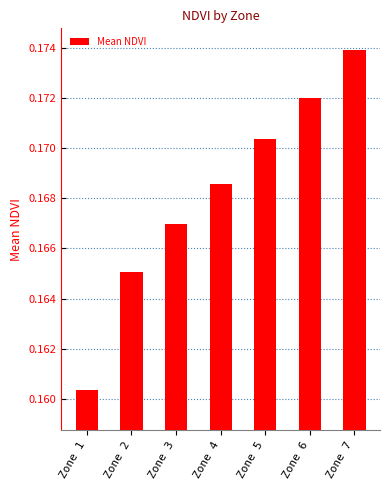

Rank the categories by value from highest to lowest.

Zone 7, Zone 6, Zone 5, Zone 4, Zone 3, Zone 2, Zone 1